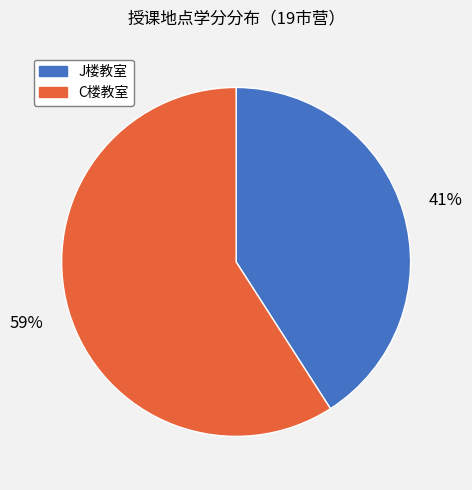

Which category has the smallest portion of the pie?

J楼教室